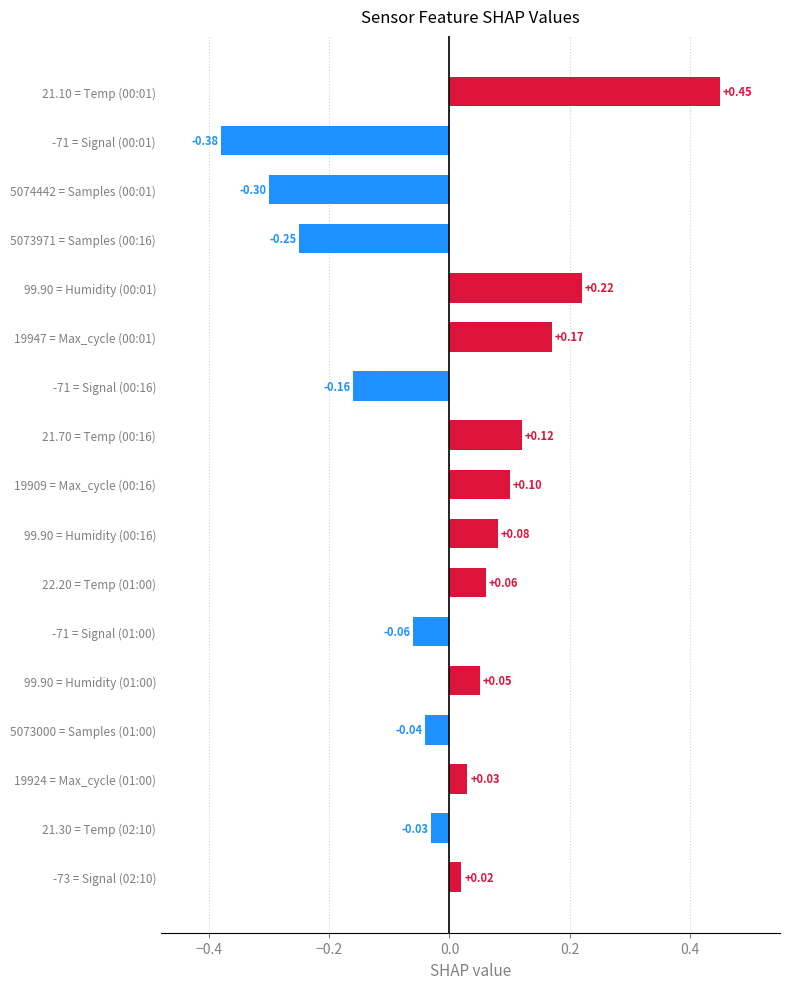

What is the difference between the maximum and minimum values?

0.8